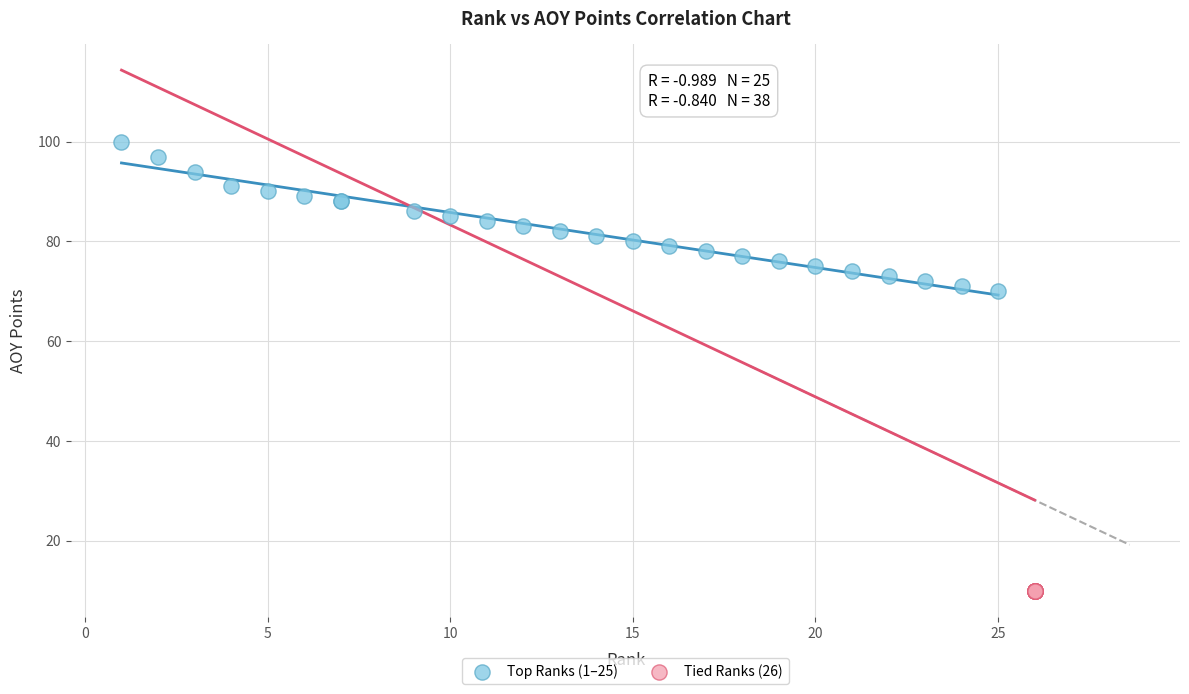

Which series contains the lowest Y value?

Tied Ranks (26)